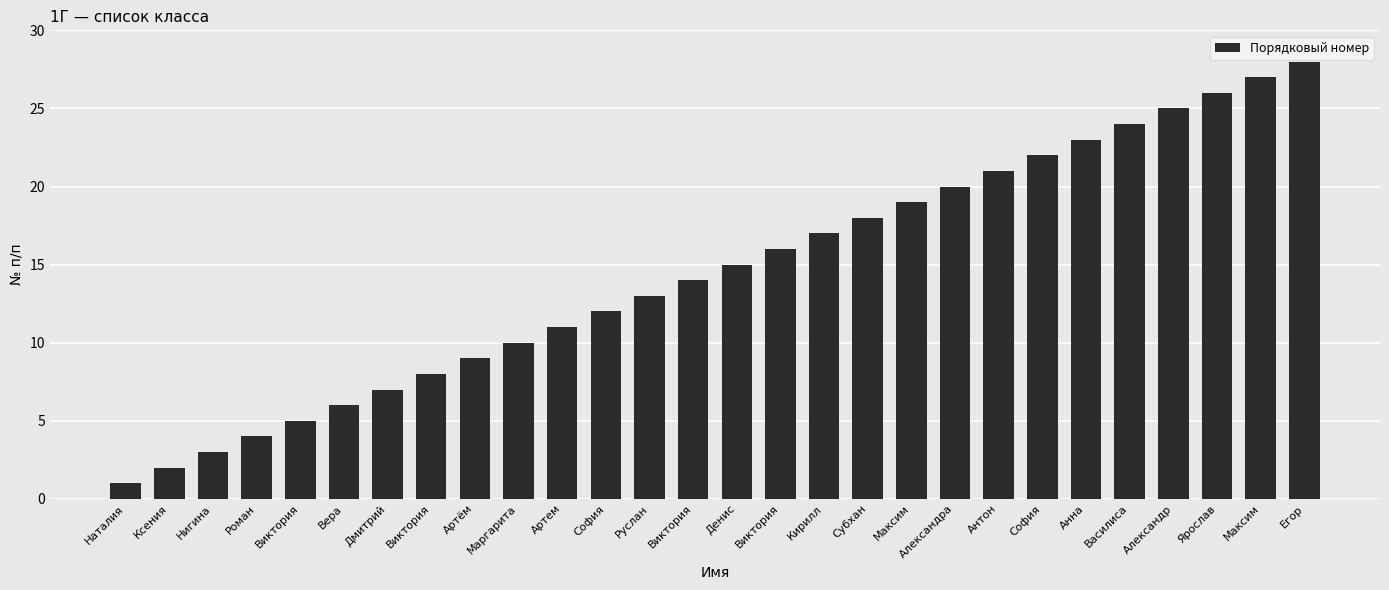

The chart shows a value of 17 at Маргарита. True or false?

False